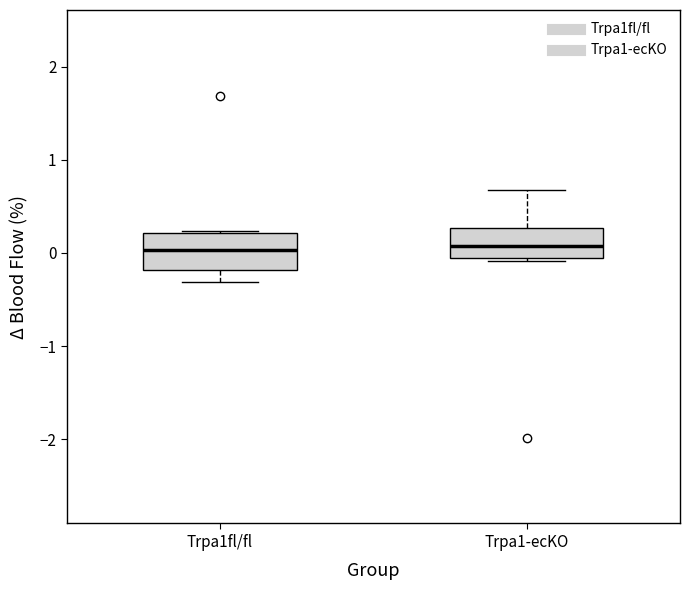

Where is the lower edge of the box for Trpa1fl/fl on the y-axis? The values are not printed on the chart, so give them approximately, as read against the axis.

-0.2